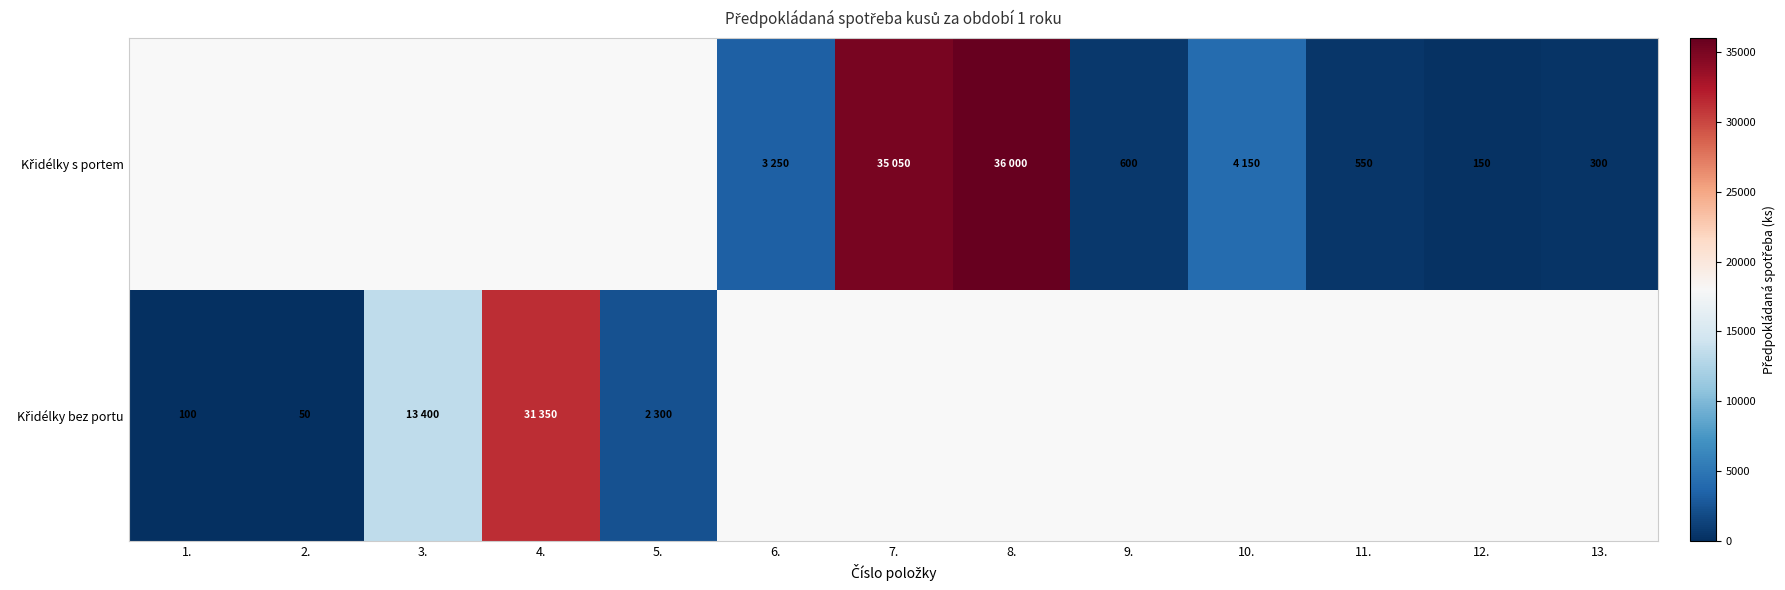

At 12., list the series in order from largest to smallest.

Křidélky bez portu, Křidélky s portem